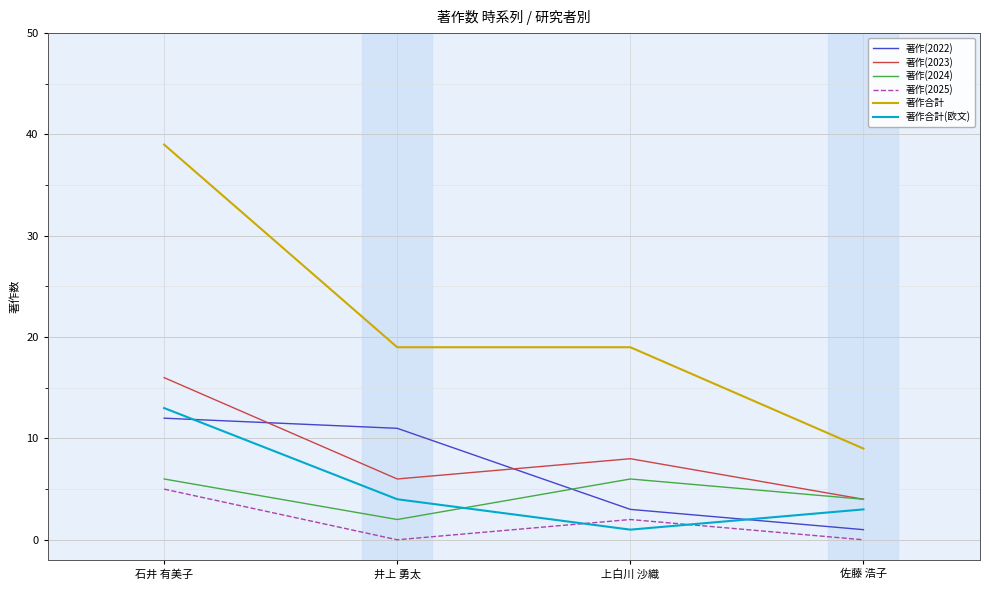

Rank the series at 石井 有美子 from lowest to highest value.

著作(2025), 著作(2024), 著作(2022), 著作合計(欧文), 著作(2023), 著作合計